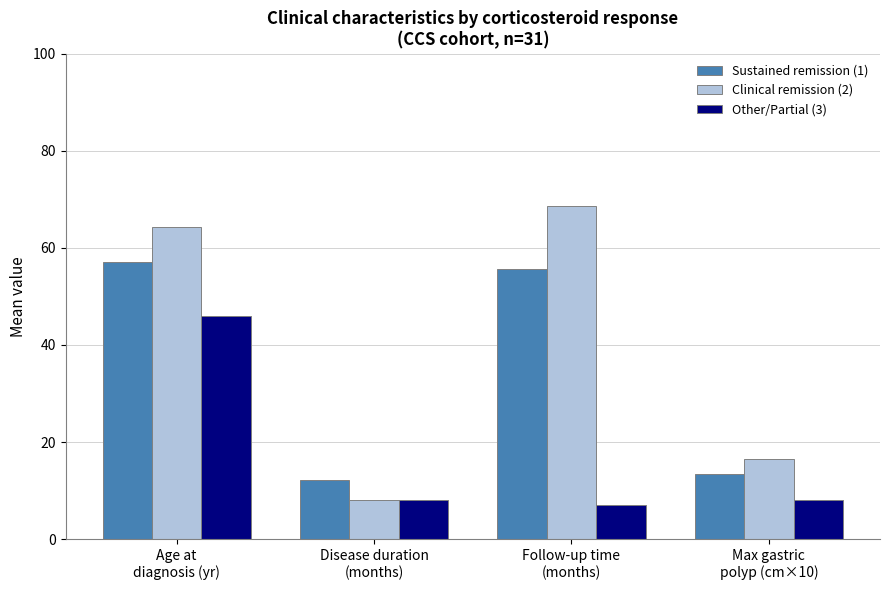

What is the label of the 2nd bar from the left?

Disease duration
(months)